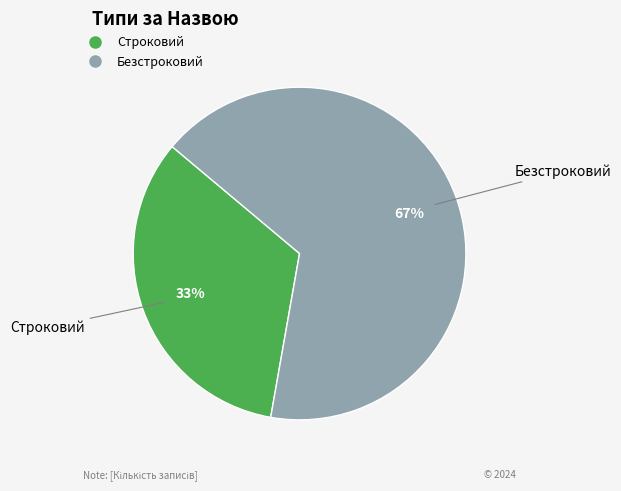

Rank the categories by value from lowest to highest.

Строковий, Безстроковий